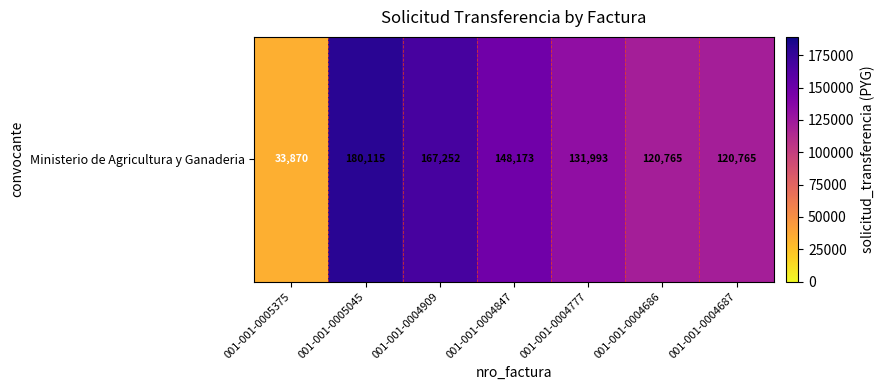

What is the sum of all values?

902933